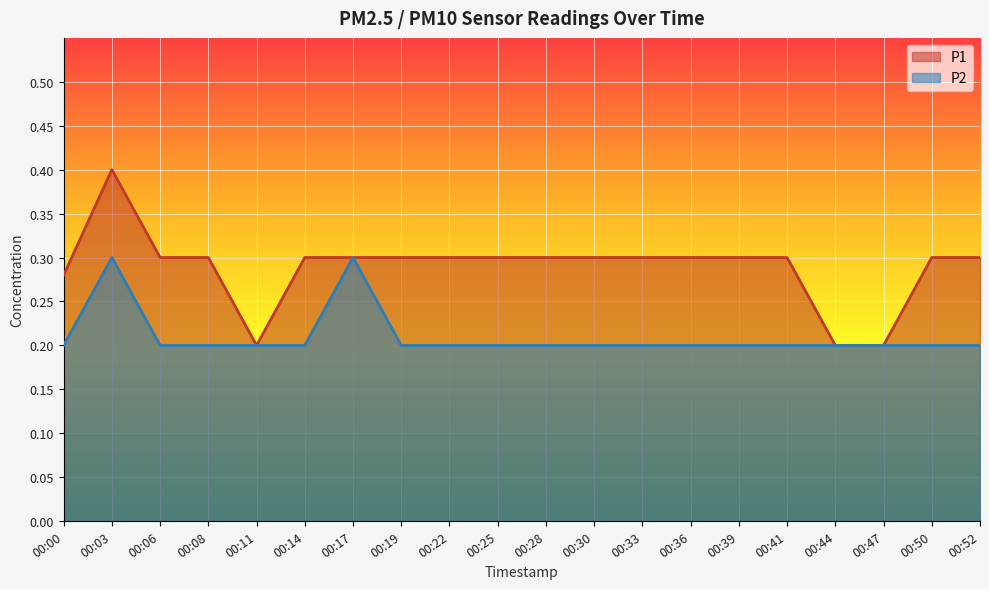

Where is P1 nearest to the value 0?

00:11